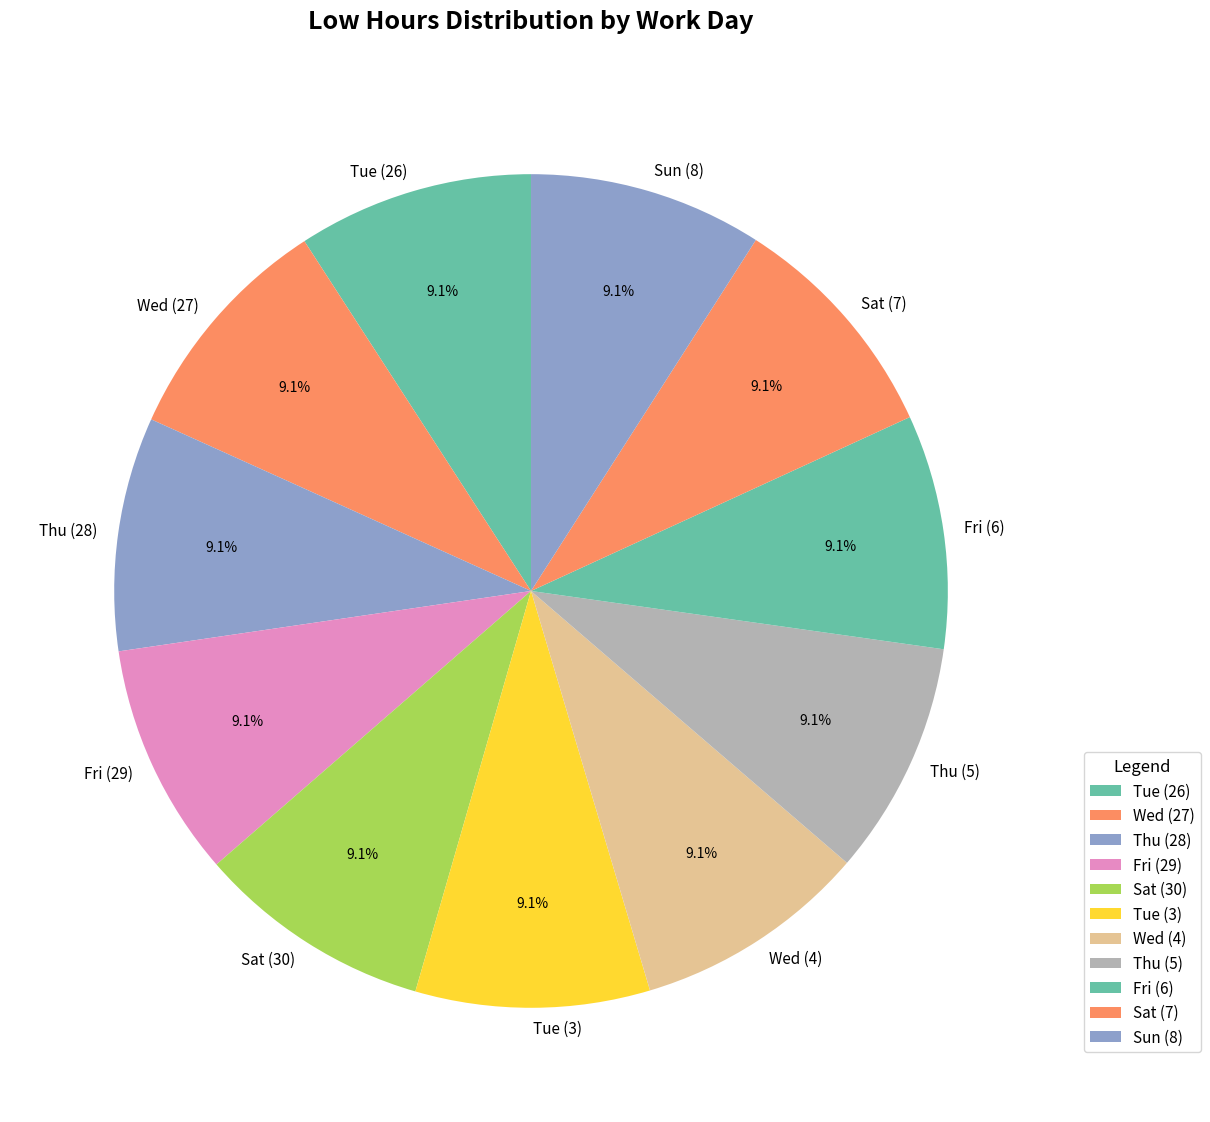

Does any single category account for the majority?

No